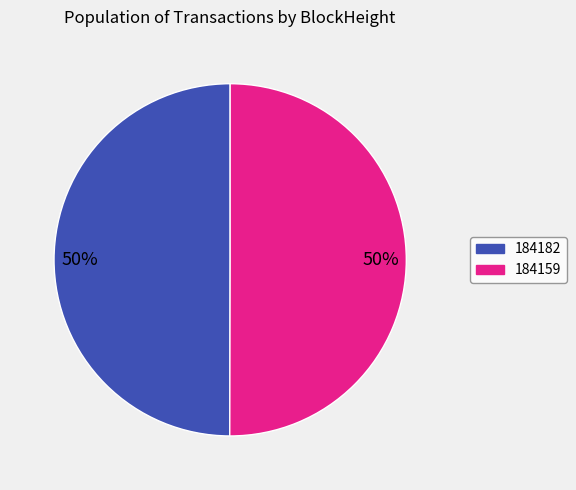

To the nearest percent, what is the average slice percentage?

50%